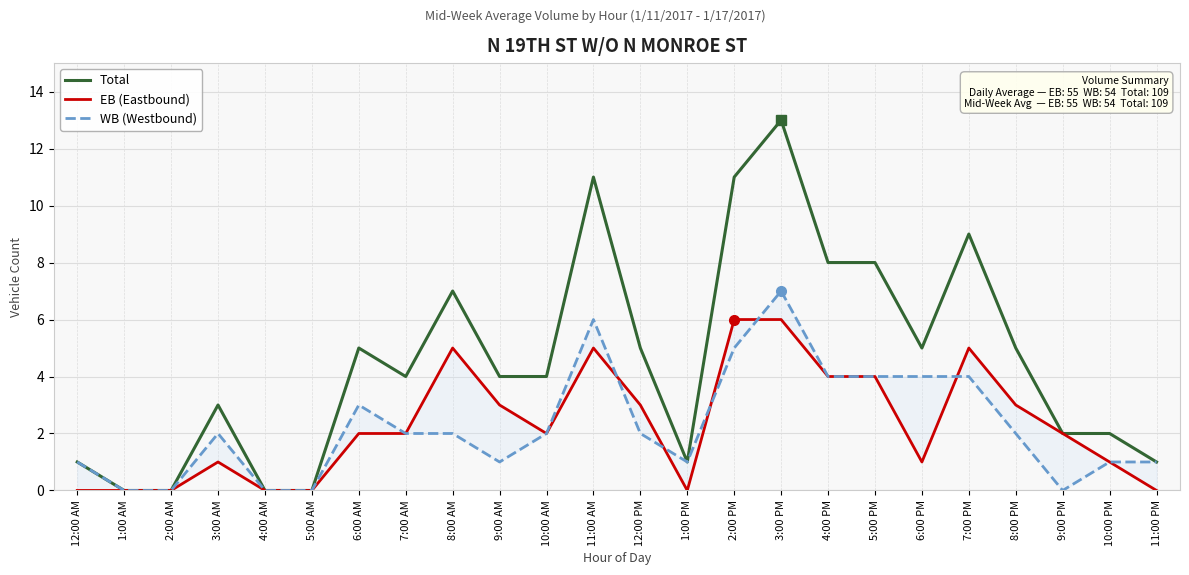

What is the sum of the WB (Westbound) values at 6:00 AM and 2:00 PM?

8